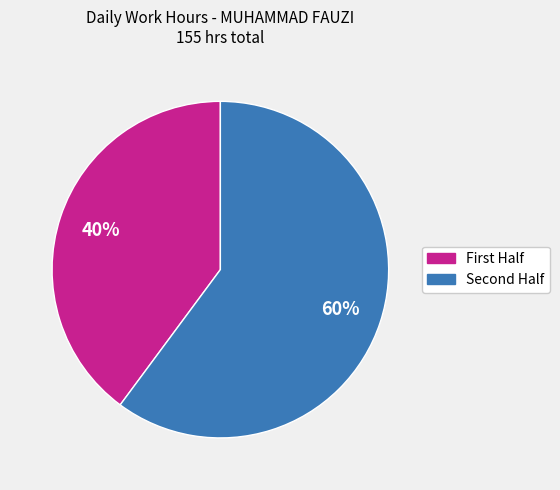

How many segments does this pie chart have?

2